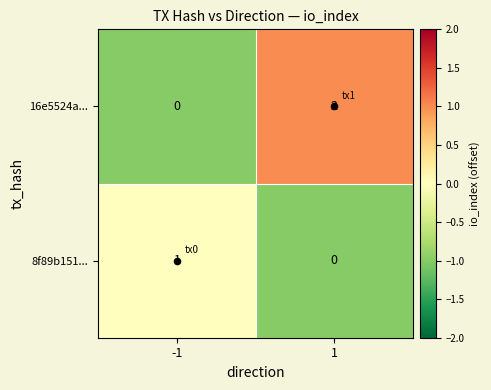

The value of 16e5524aef1c36124a52a5cbbe8cebb001029ef at direction is 1. True or false?

True